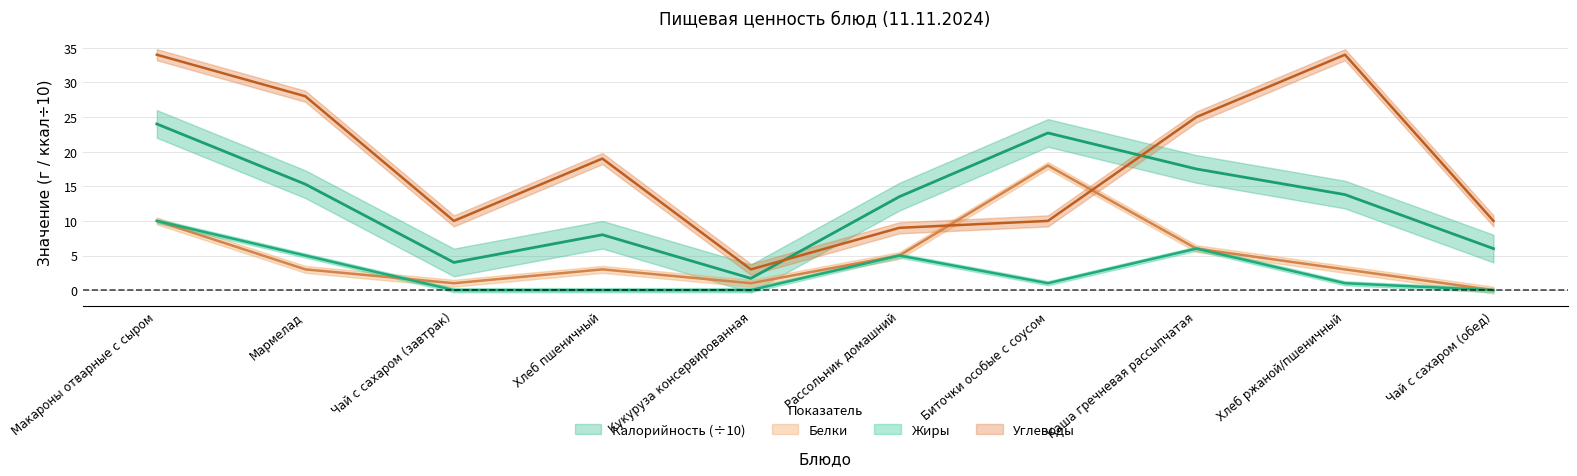

At which category is the sum across all series the highest?

Макароны отварные с сыром